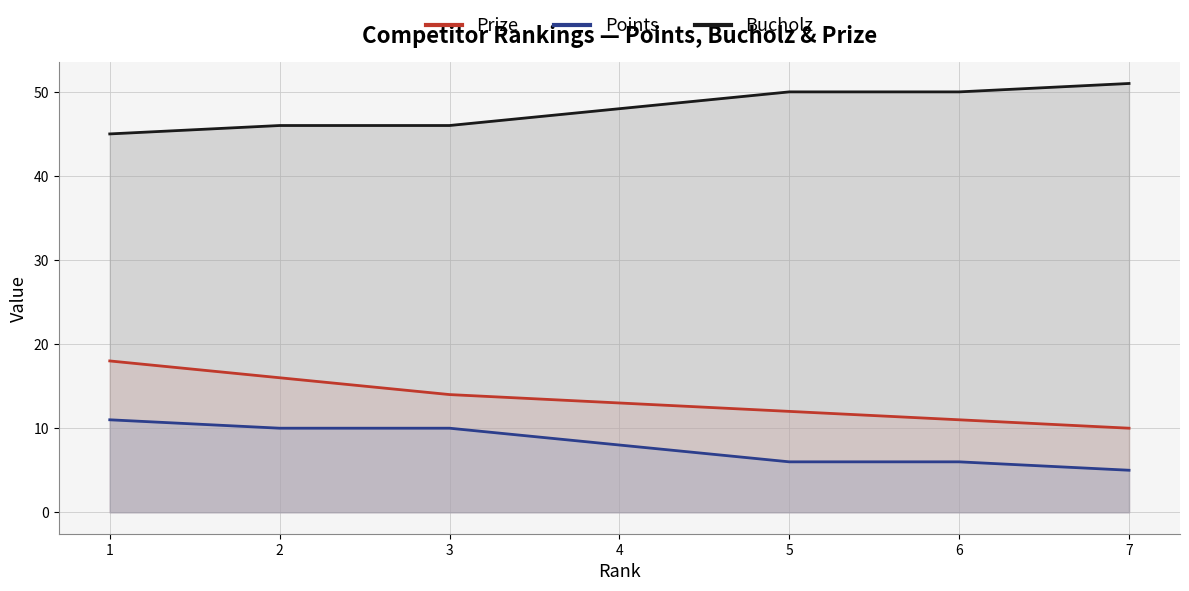

Reading right to left, transcribe all the data shown in this chart.

Prize: 10	11	12	13	14	16	18
Points: 5	6	6	8	10	10	11
Bucholz: 51	50	50	48	46	46	45